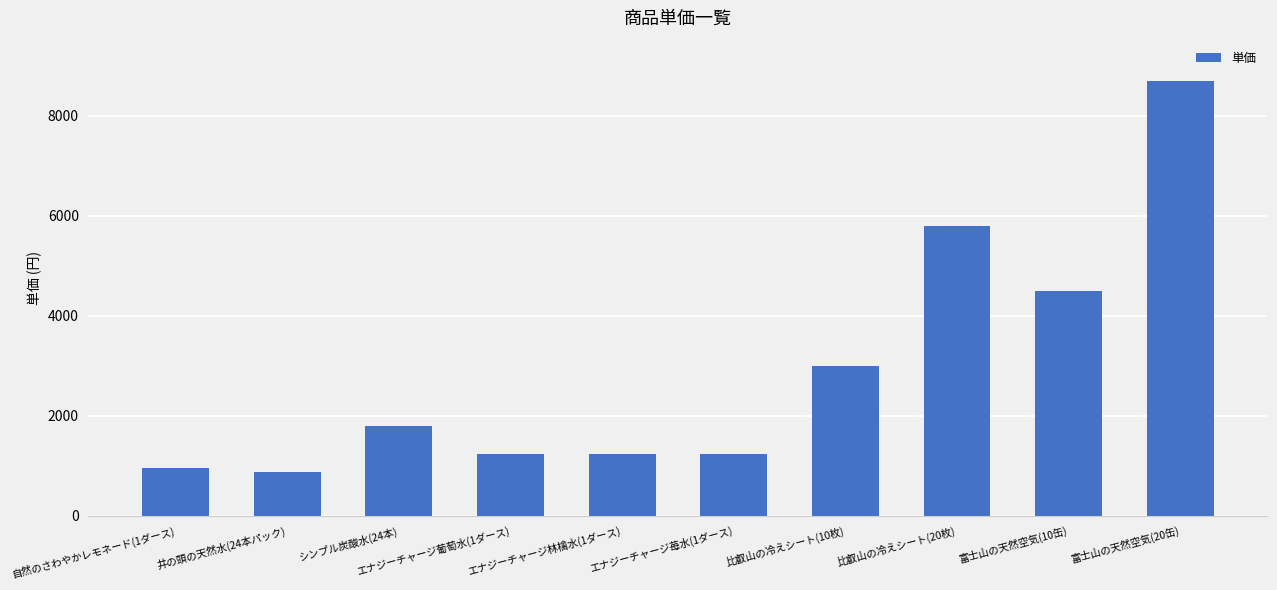

Which label corresponds to the smallest value in the chart?

井の頭の天然水(24本パック)